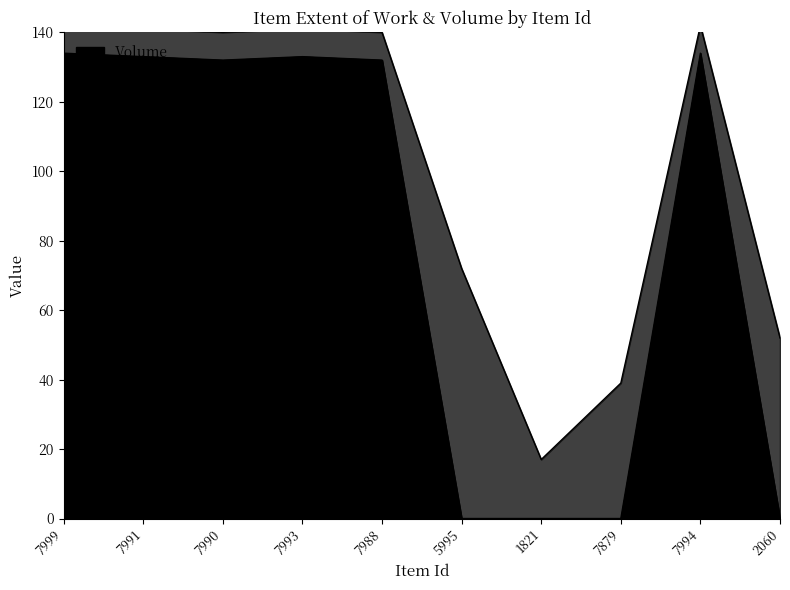

Reading right to left, extract all data points from this chart.

2060=0	7994=134	7879=0	1821=0	5995=0	7988=132	7993=133	7990=132	7991=133	7999=134